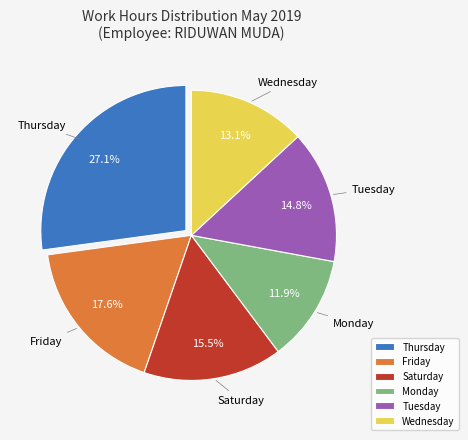

Between Wednesday and Thursday, which is larger?

Thursday